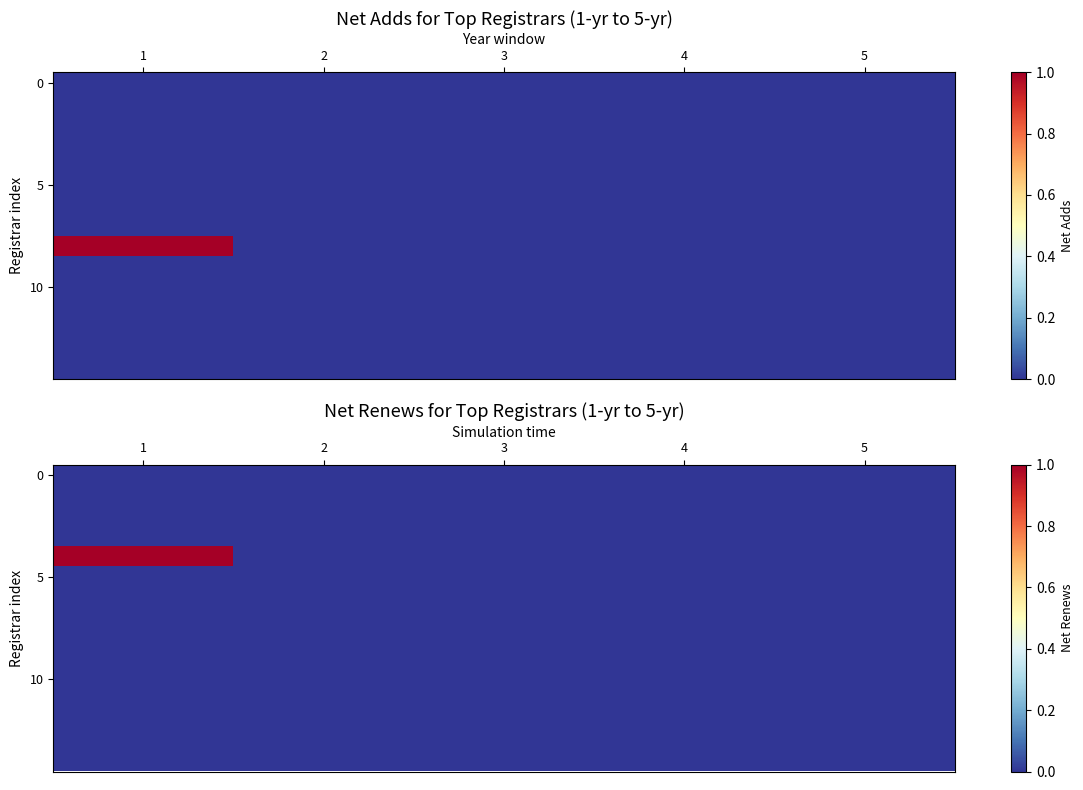

Which category has the highest value in the 10 series?

1